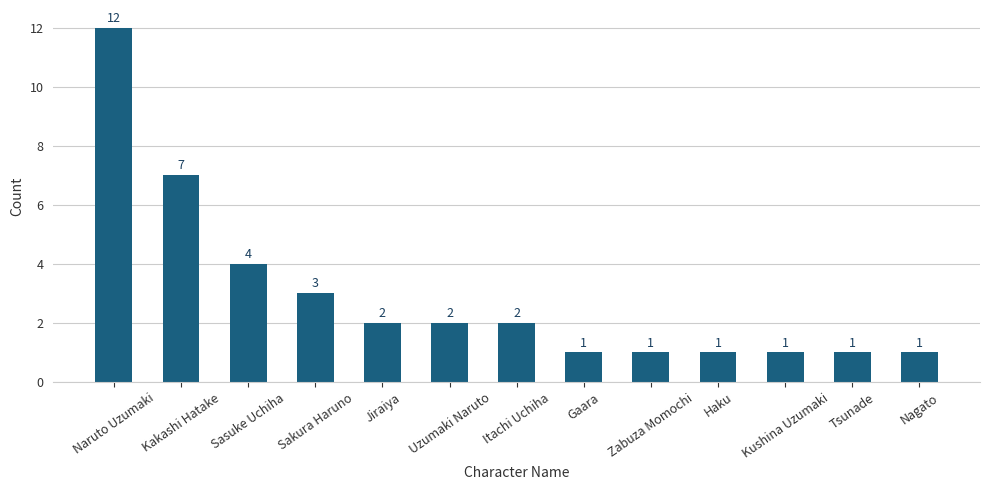

Are the bars horizontal?

No